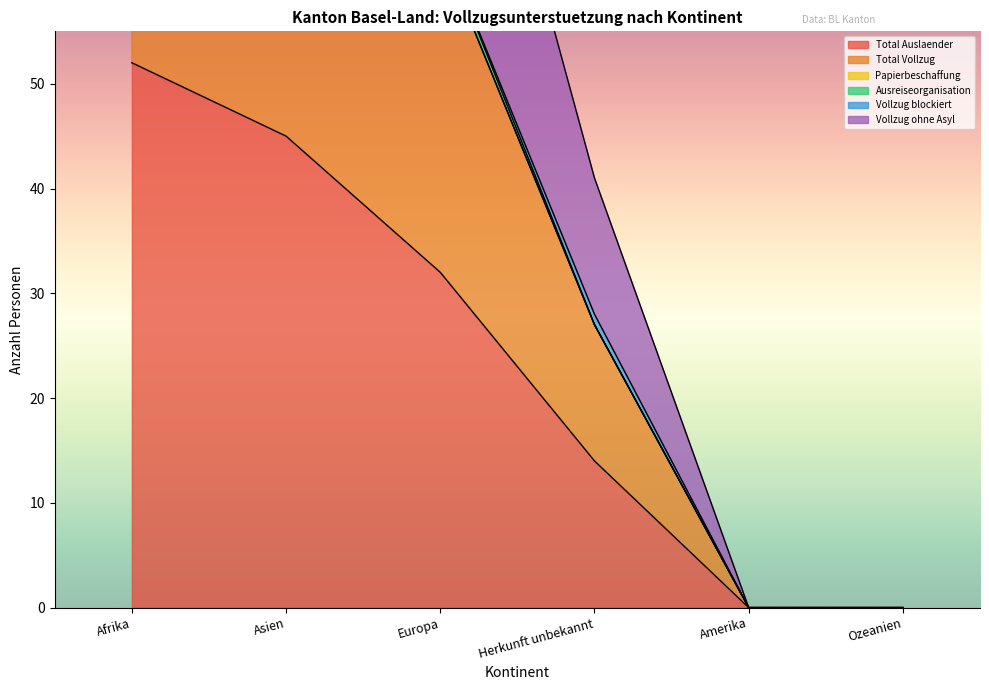

What is the label of the 5th point from the left?

Amerika